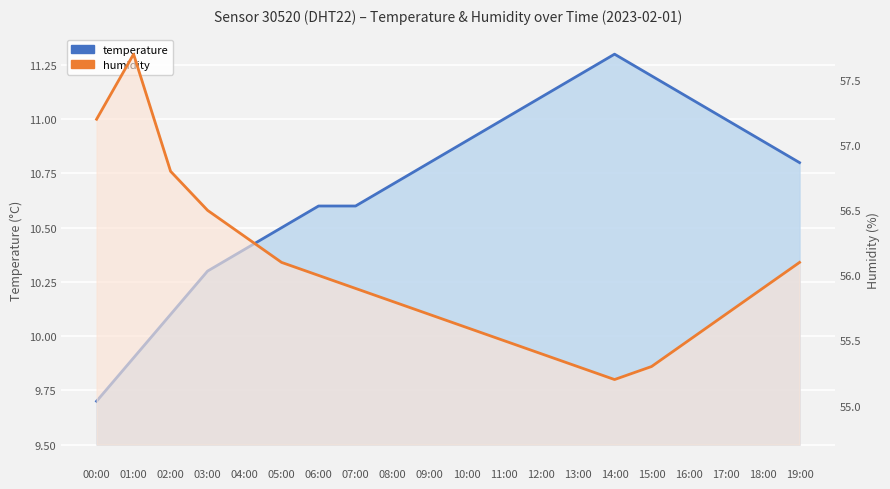

What are all the series names shown in the legend?

temperature, humidity